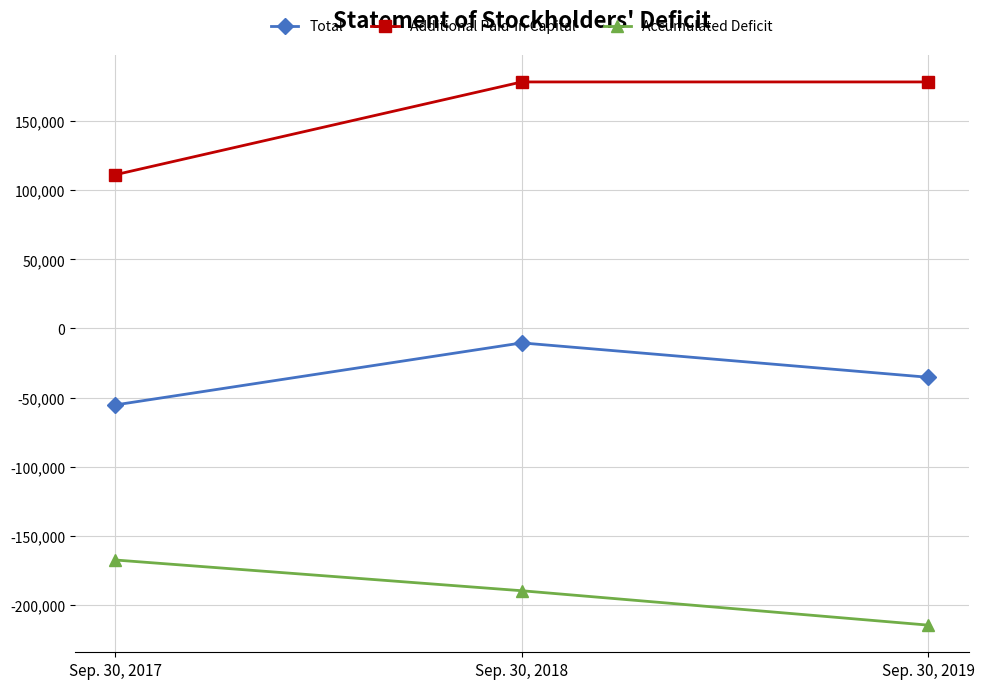

Rank the series by their maximum value, from lowest to highest.

Accumulated Deficit, Total, Additional Paid-In Capital